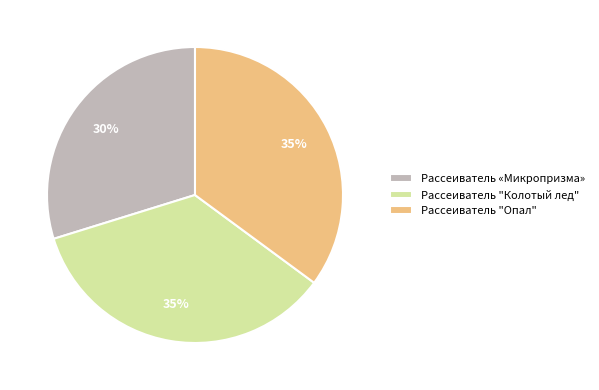

What is the smallest slice in the pie chart?

Рассеиватель «Микропризма»